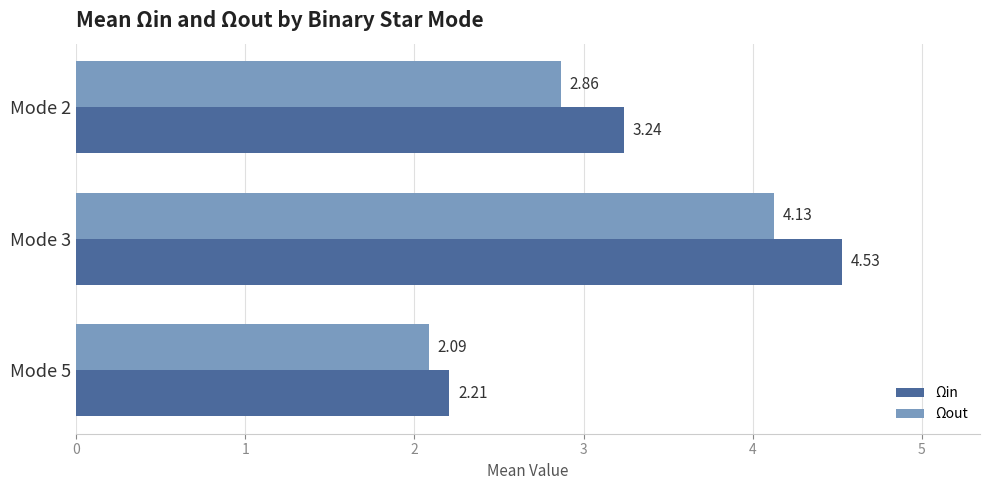

At Mode 2, list the series in order from smallest to largest.

Ωout, Ωin